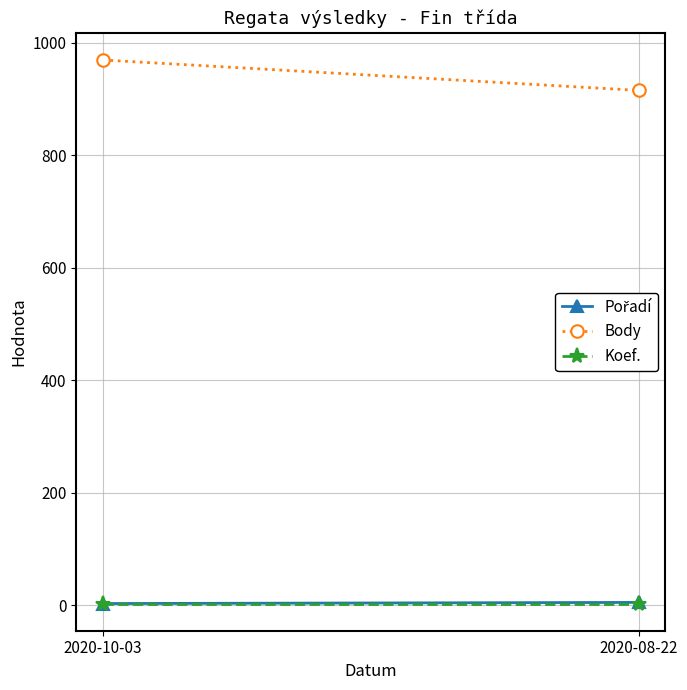

What is the difference between the maximum and minimum values in the Pořadí series?

2